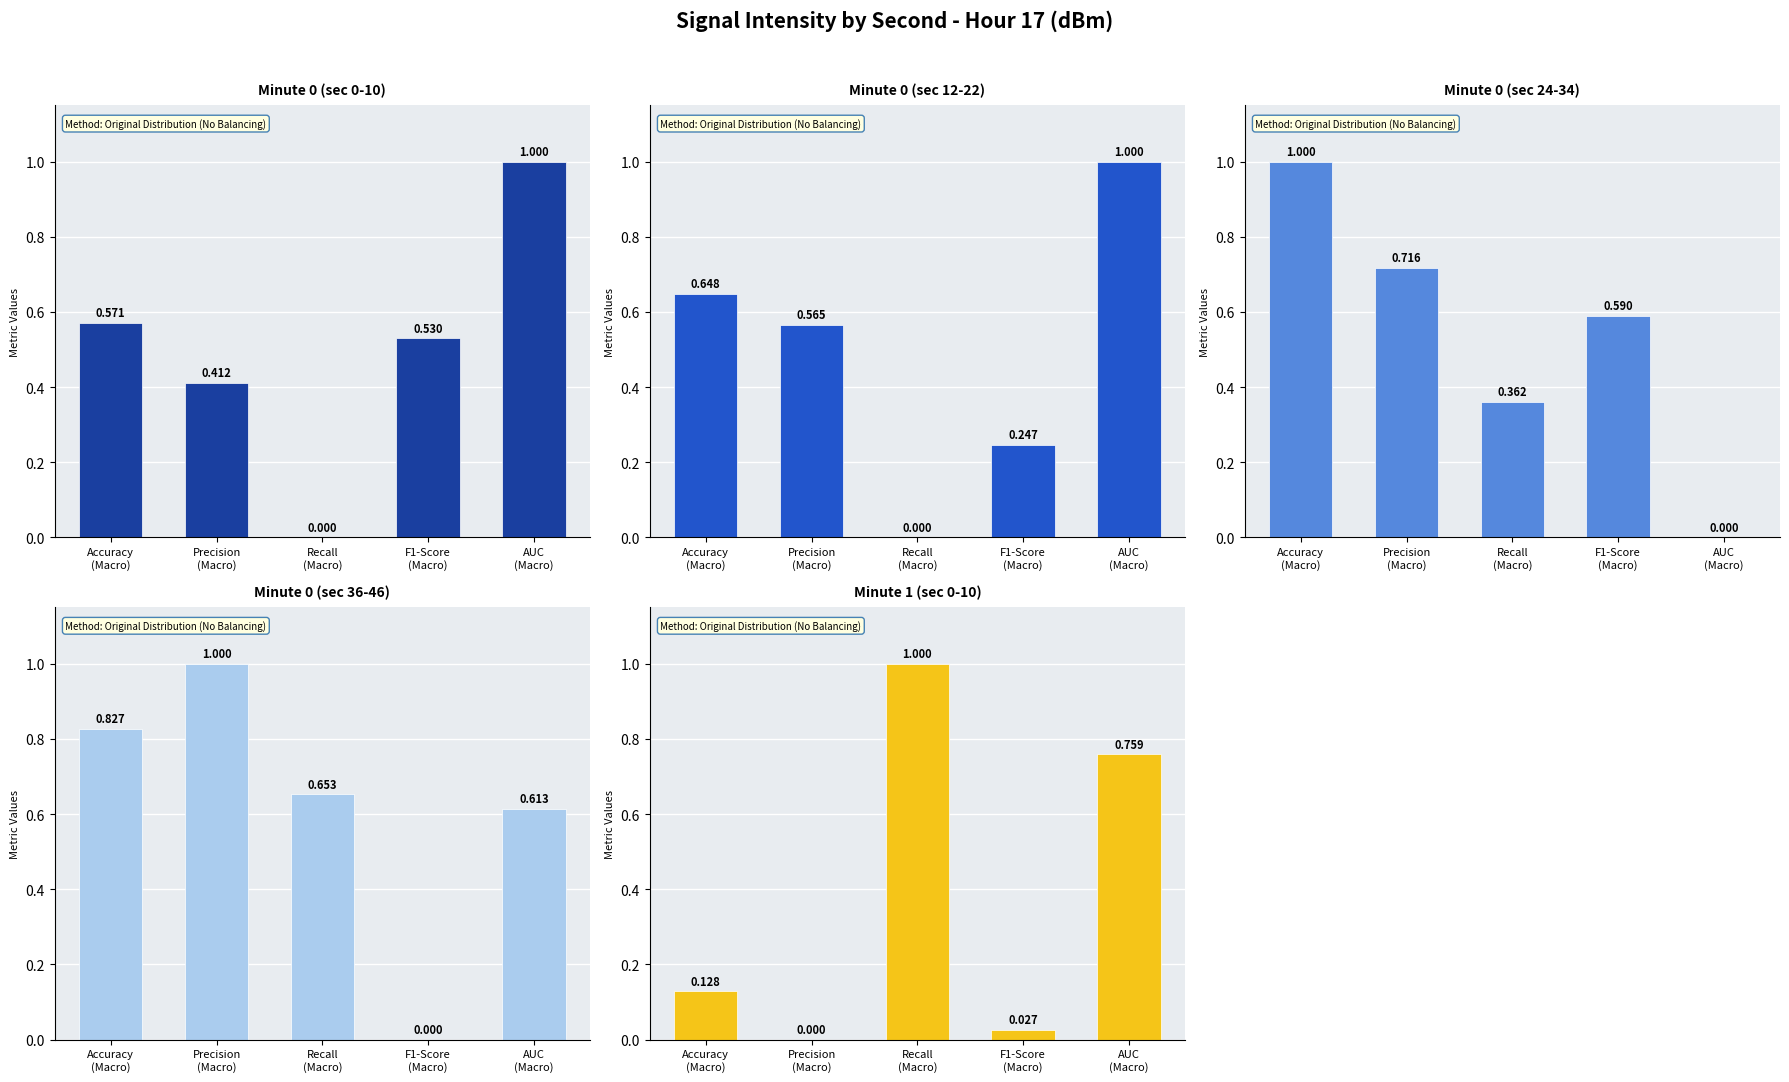

Rank the categories by Minute 0 (sec 36-46) value from lowest to highest.

F1-Score
(Macro), AUC
(Macro), Recall
(Macro), Accuracy
(Macro), Precision
(Macro)